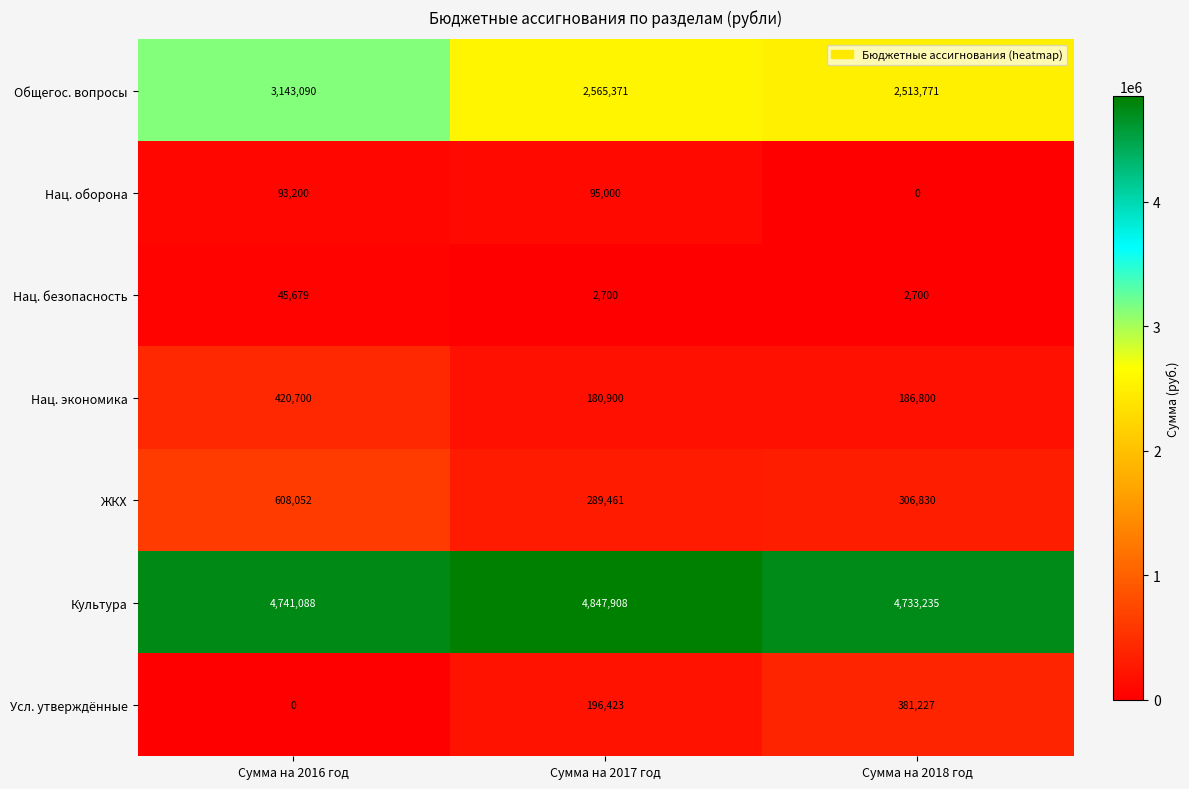

What is the difference between the Культура values at Сумма на 2018 год and Сумма на 2016 год?

7853